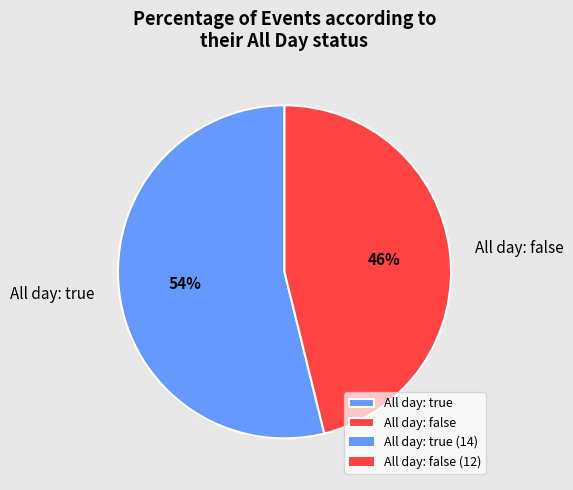

Combined, do All day: true and All day: false account for over 50%?

Yes